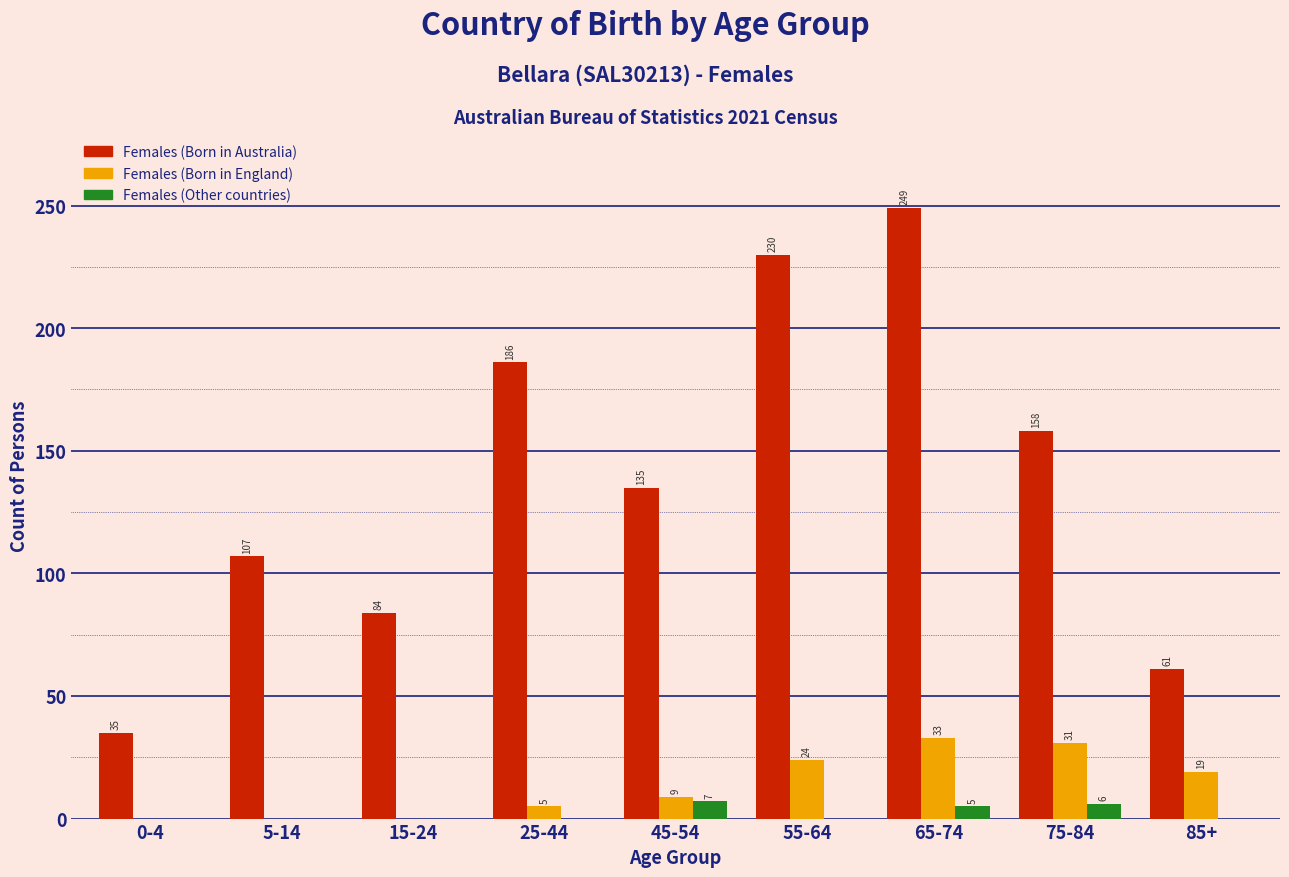

Is the value of Females (Born in Australia) at 45-54 greater than the value of Females (Born in England) at 45-54?

Yes